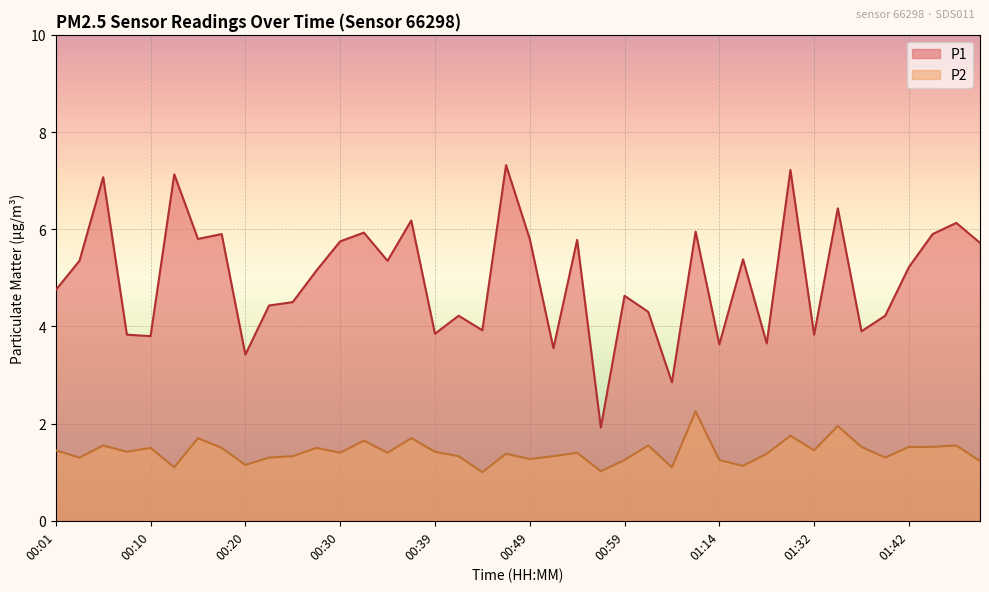

What is the value of the P1 point at the 37th from the left?

5.2